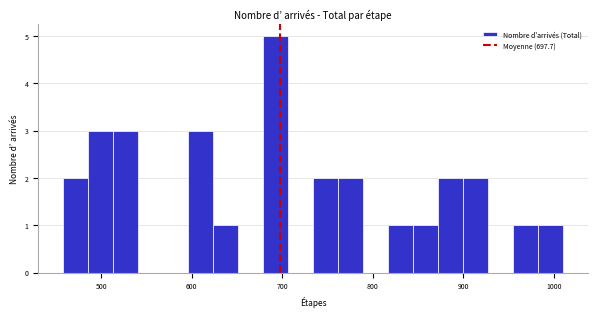

Read against the x-axis, roughly where is the centre of the tallest bar?

690